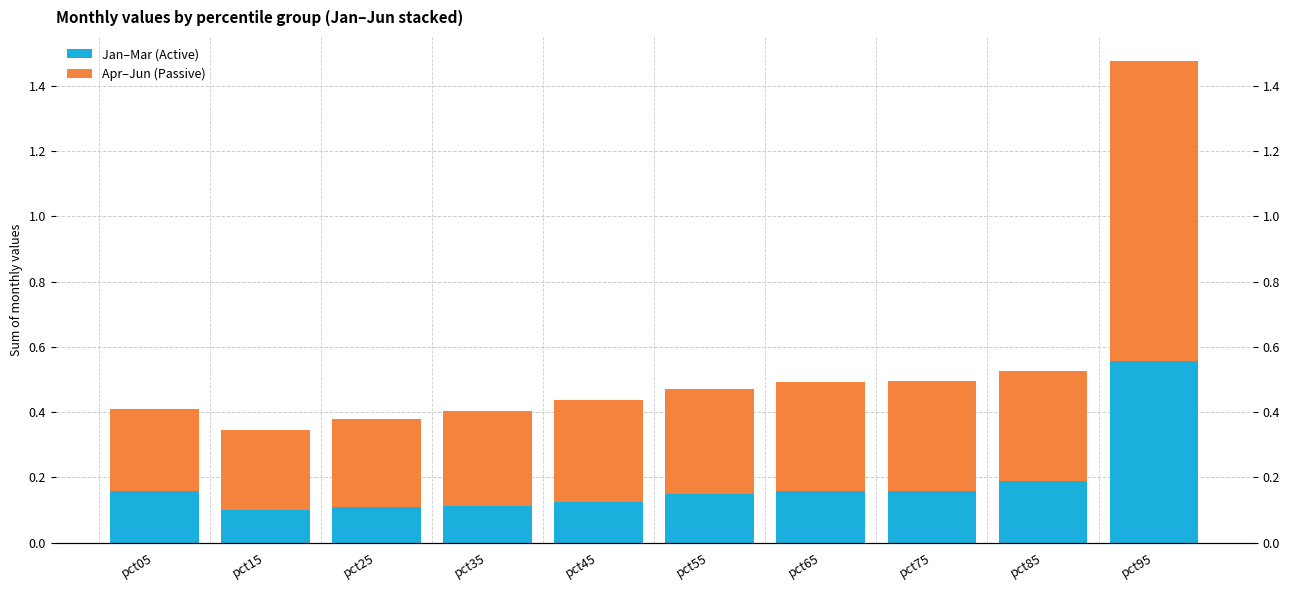

Reading left to right, extract all data points from this chart.

Jan–Mar (Active): 0.2	0.1	0.1	0.1	0.1	0.1	0.2	0.2	0.2	0.6
Apr–Jun (Passive): 0.2	0.2	0.3	0.3	0.3	0.3	0.3	0.3	0.3	0.9